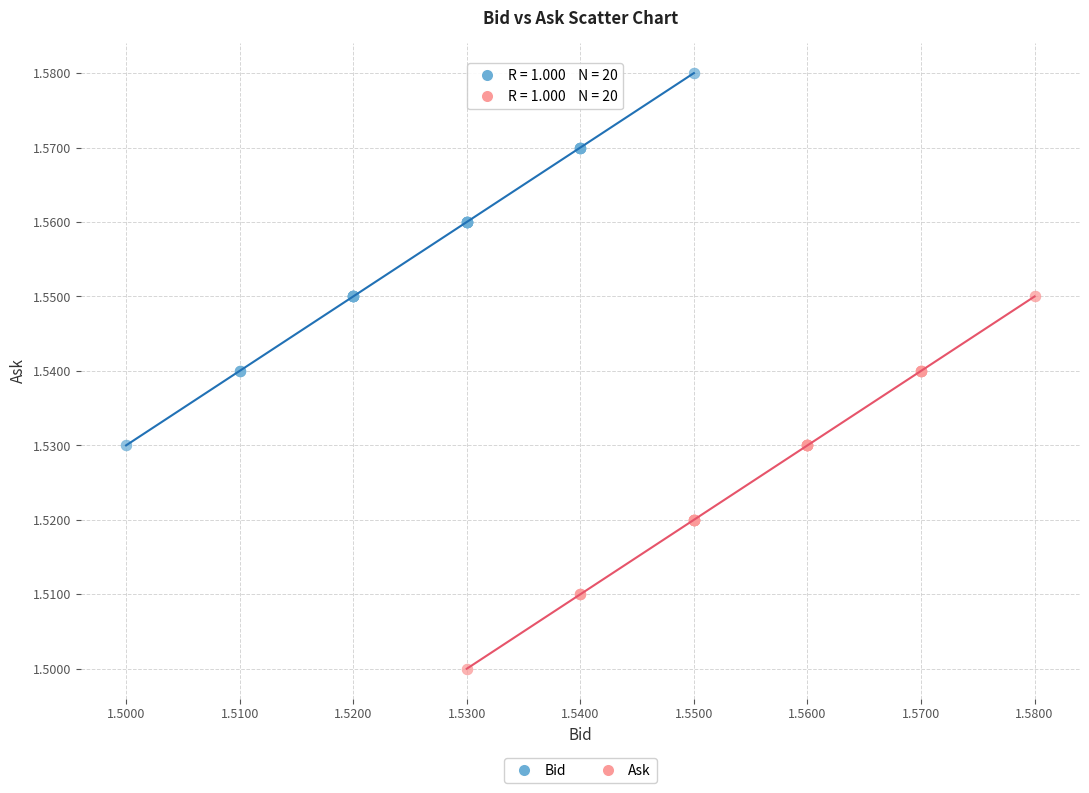

Which series reaches the minimum Y coordinate?

Ask